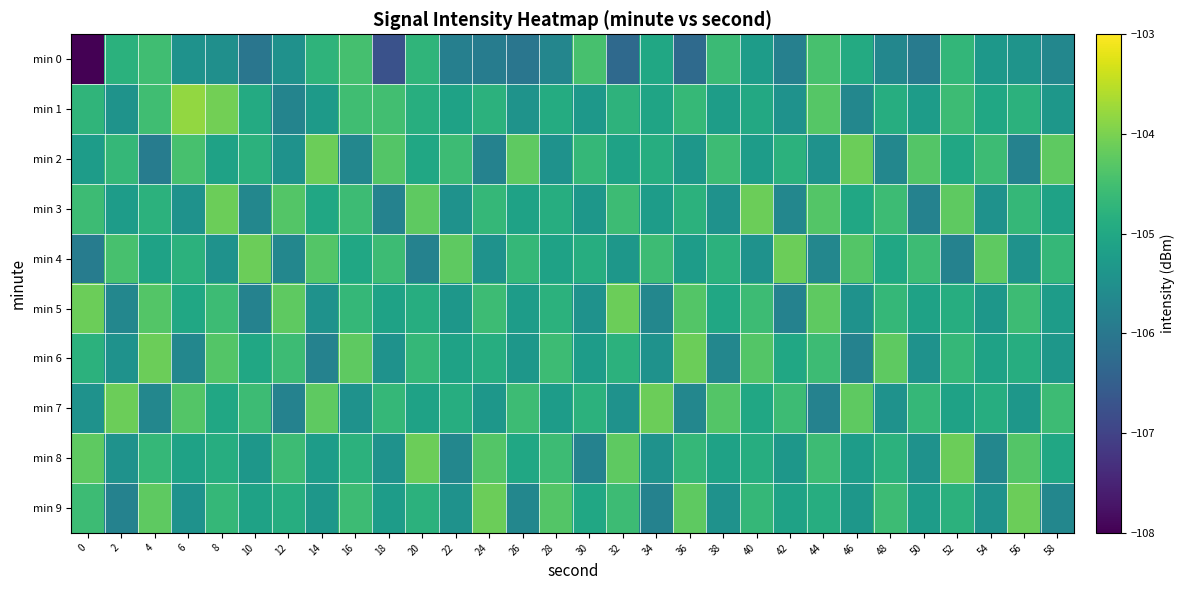

Count the number of categories in the chart.

30